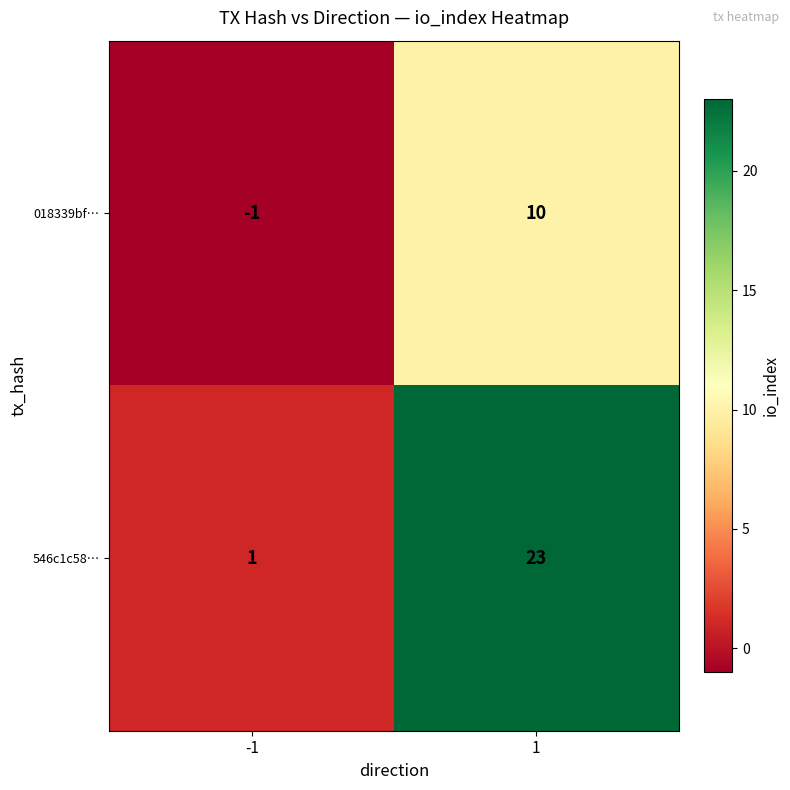

The value of 018339bf… at -1 is 0. True or false?

False